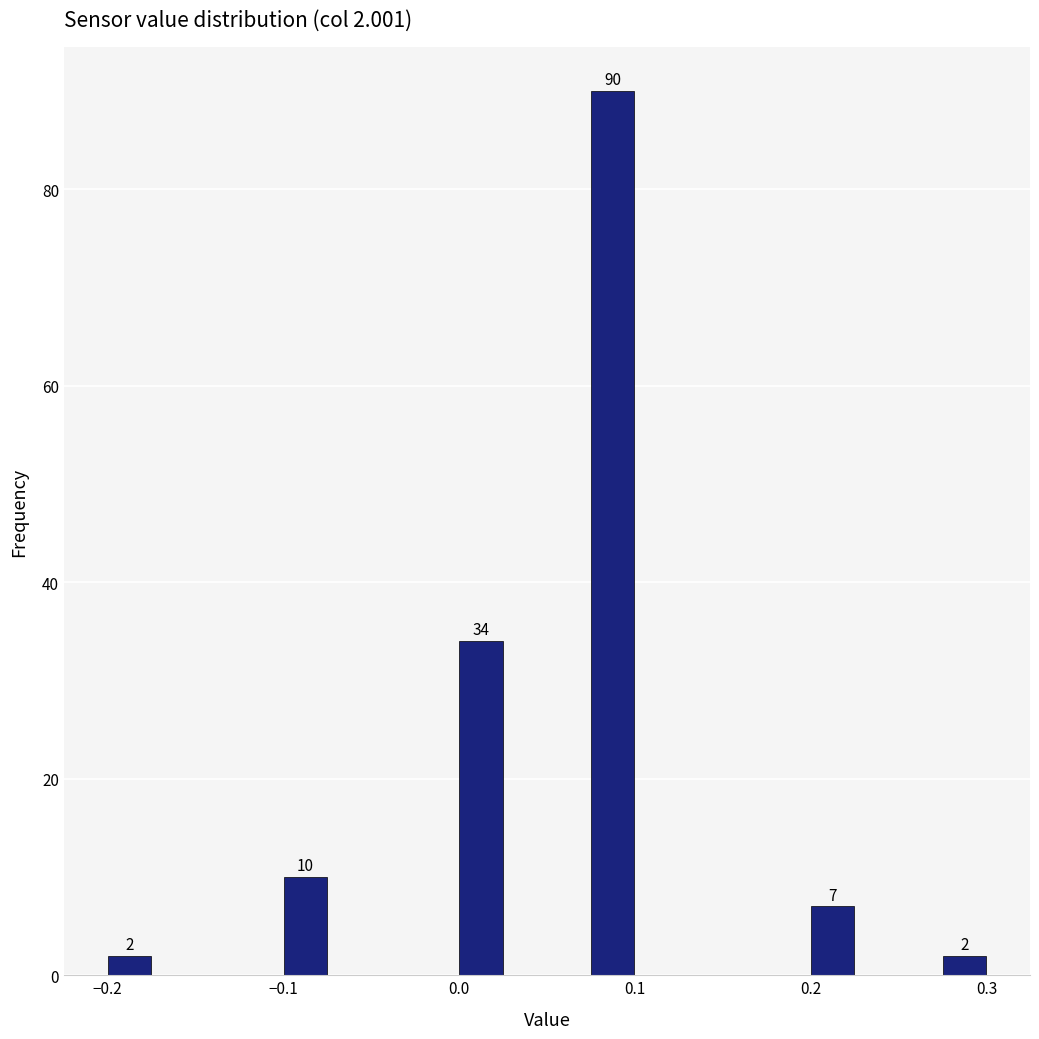

Read against the x-axis, roughly where is the centre of the tallest bar?

0.09